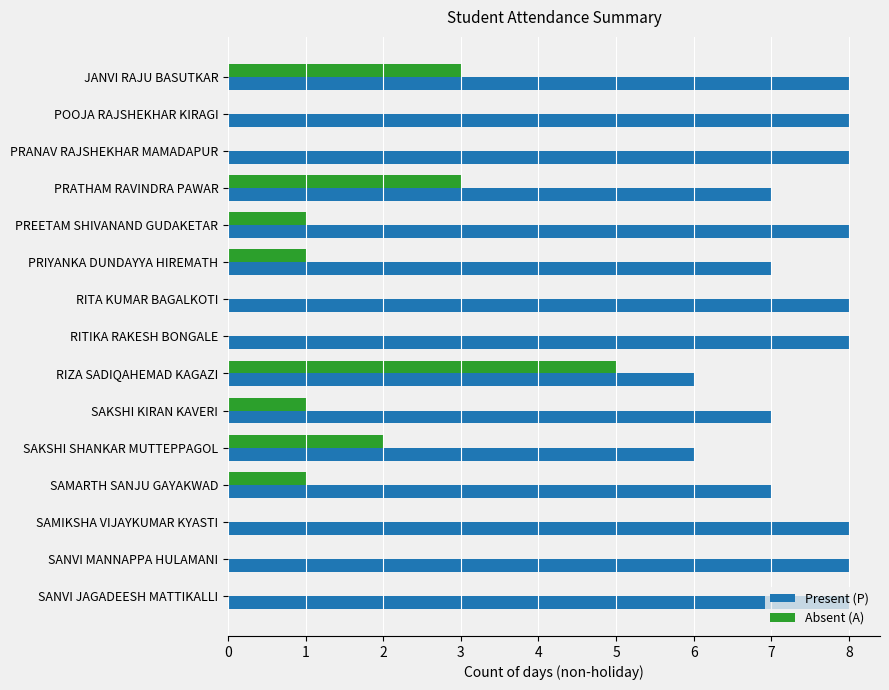

How many categories are shown in the chart?

15